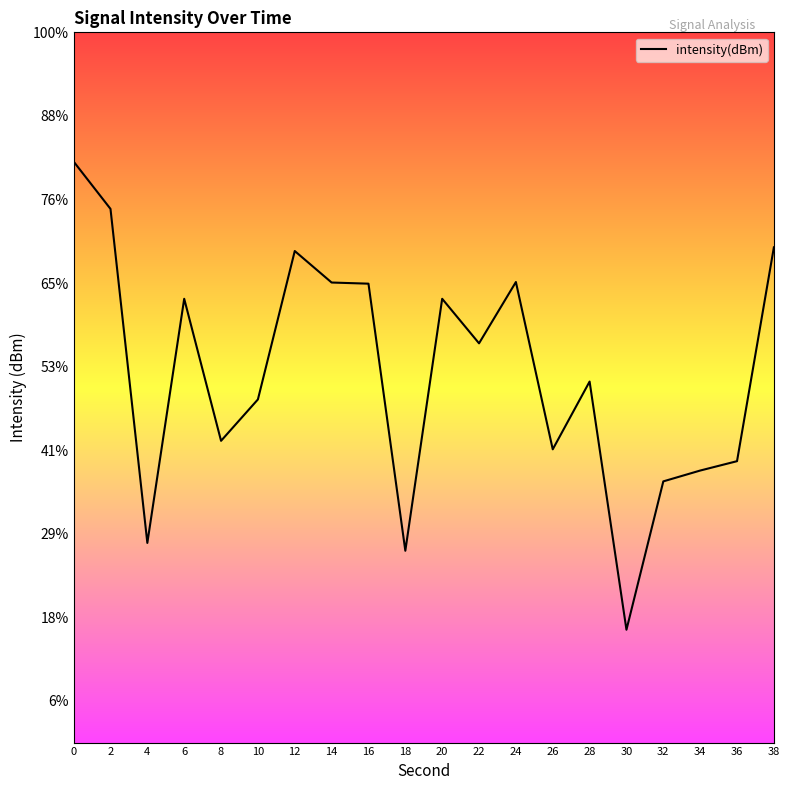

Does the chart display data point markers on the line(s)?

No